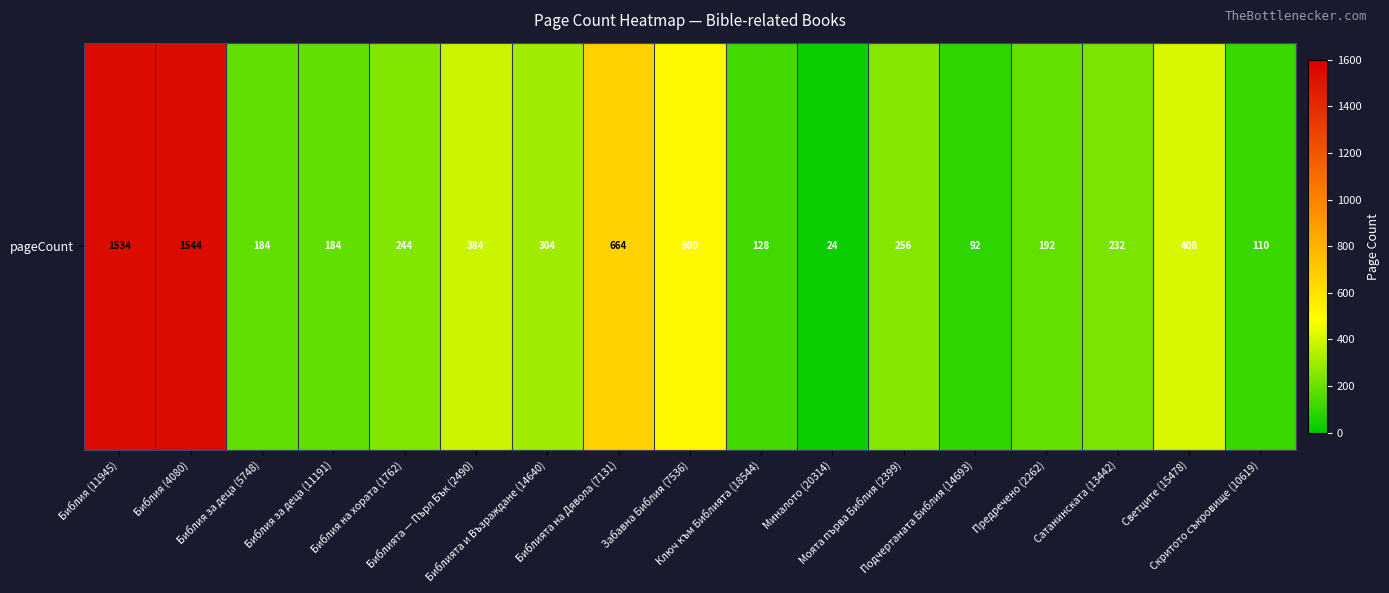

What is the sum of all values?

6984